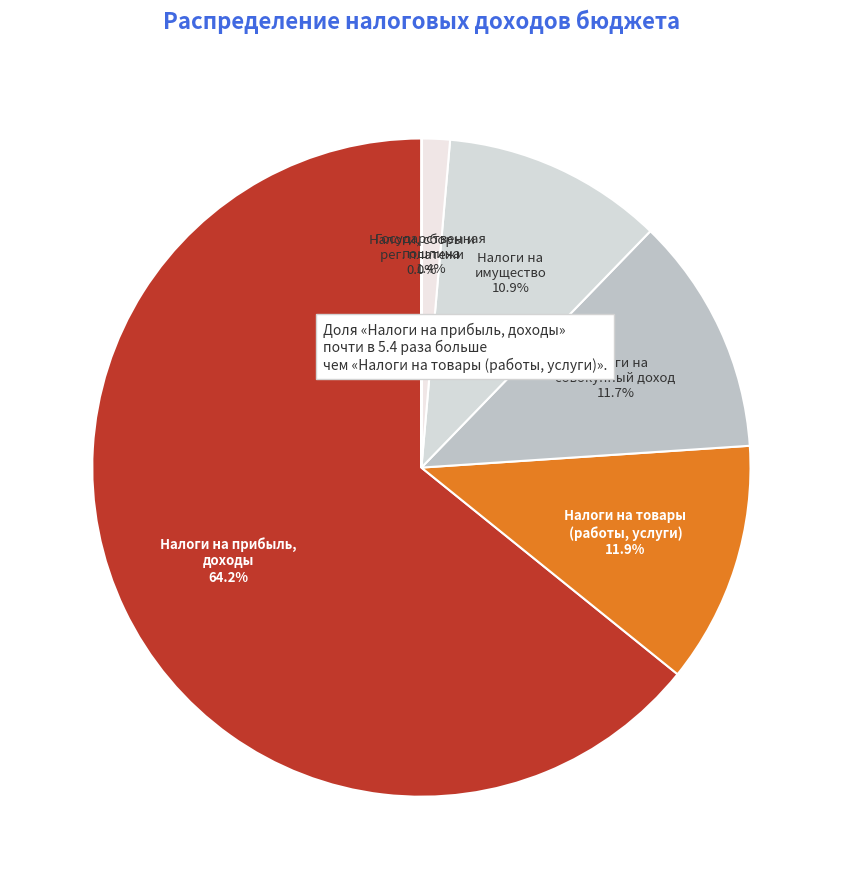

Which has a higher value, Налоги на прибыль, доходы or Налоги на товары (работы, услуги)?

Налоги на прибыль, доходы